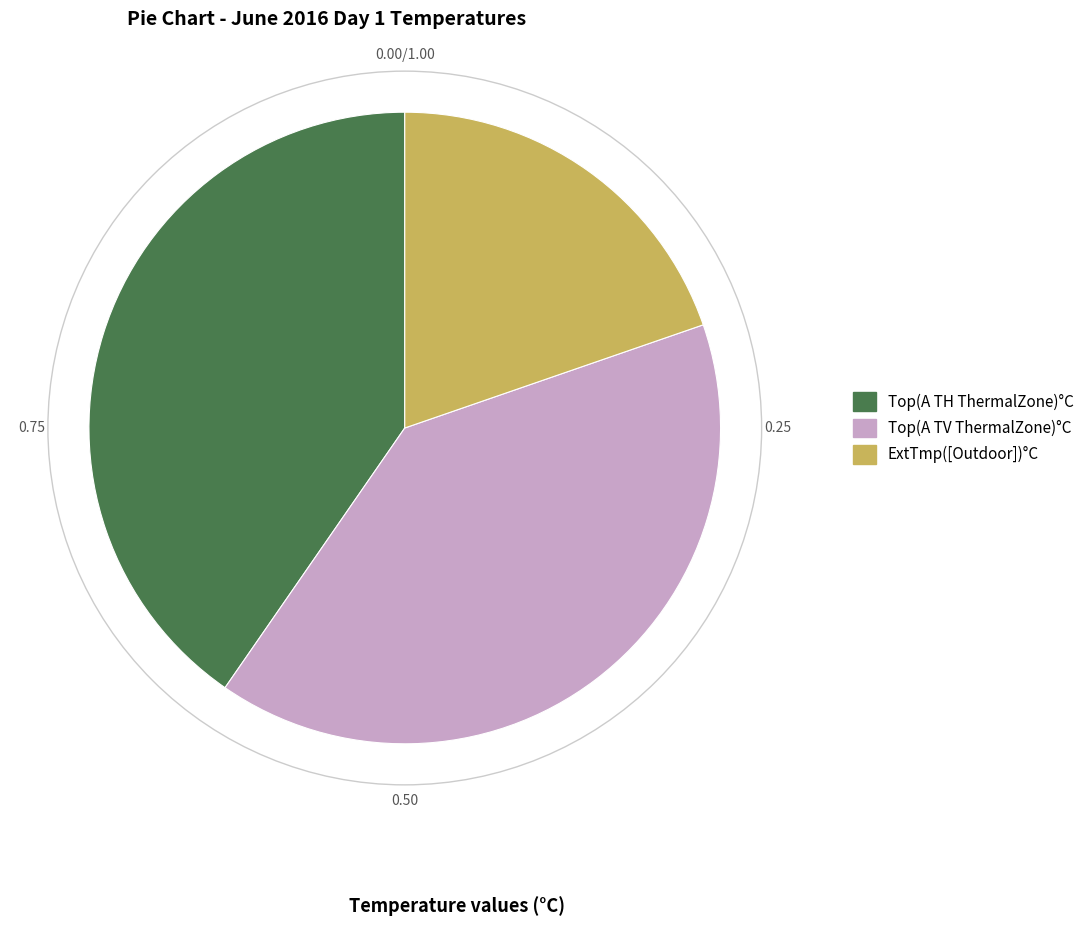

Is there a majority slice in this chart?

No